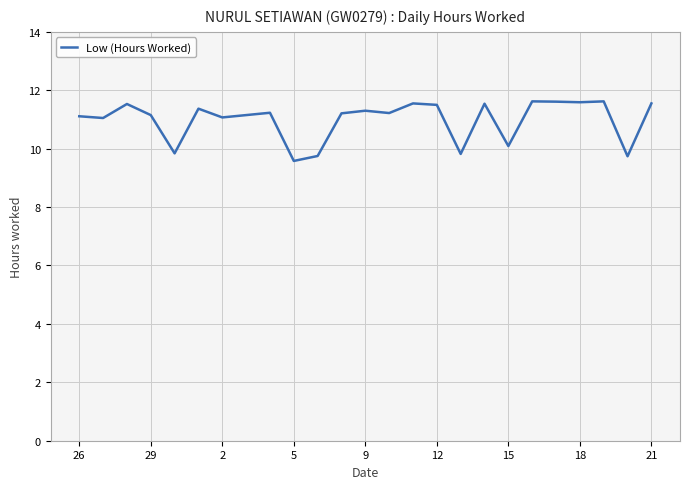

What is the maximum value shown in the chart?

11.6